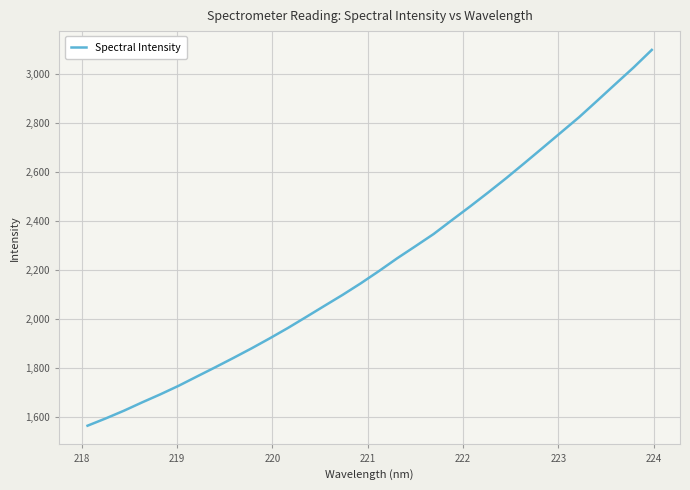

What is the greatest value displayed?

3097.7